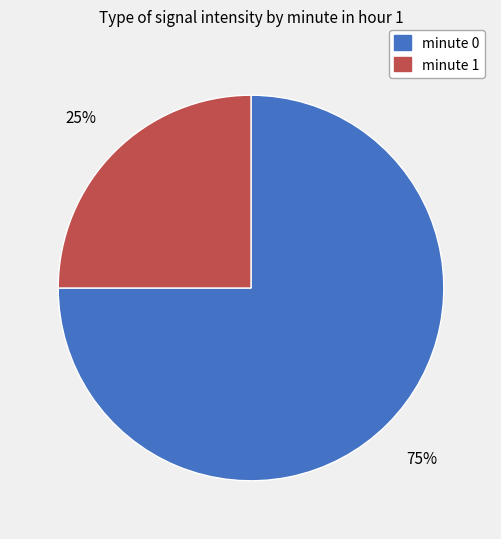

To the nearest percent, what percentage of the pie is minute 0?

75%